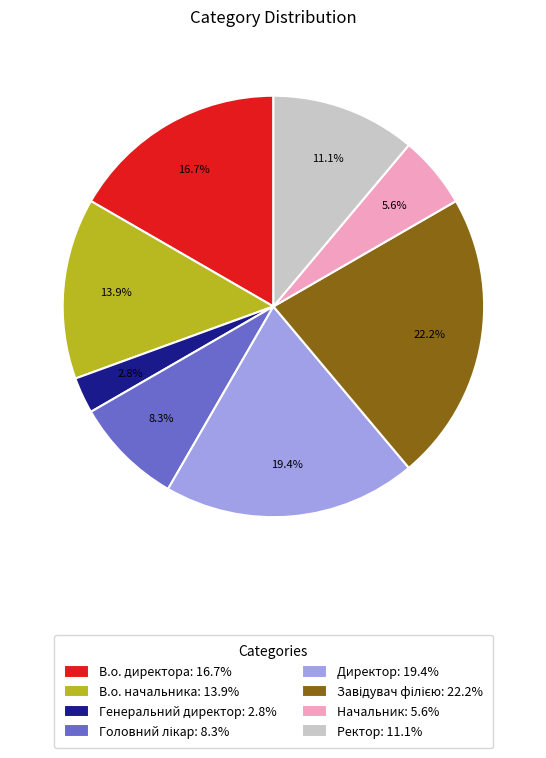

Does Ректор: 11.1% represent more than half of the total?

No